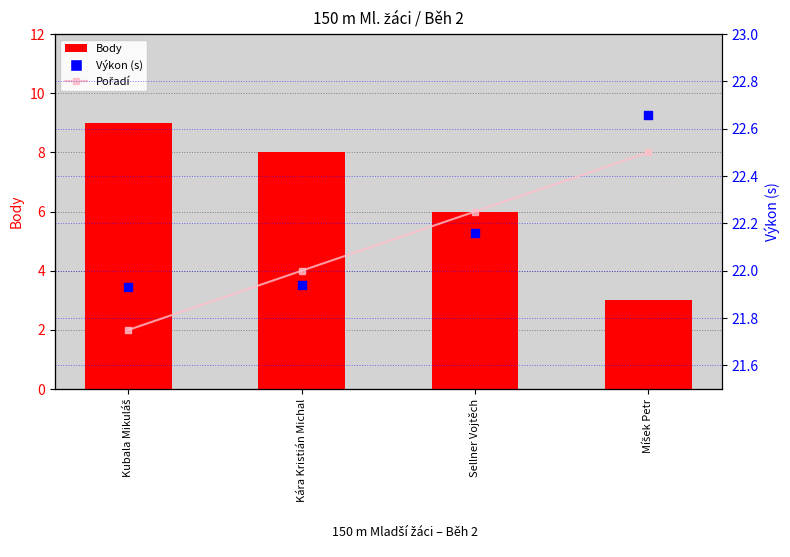

What is the total value across all series at Kubala Mikuláš?

31.9